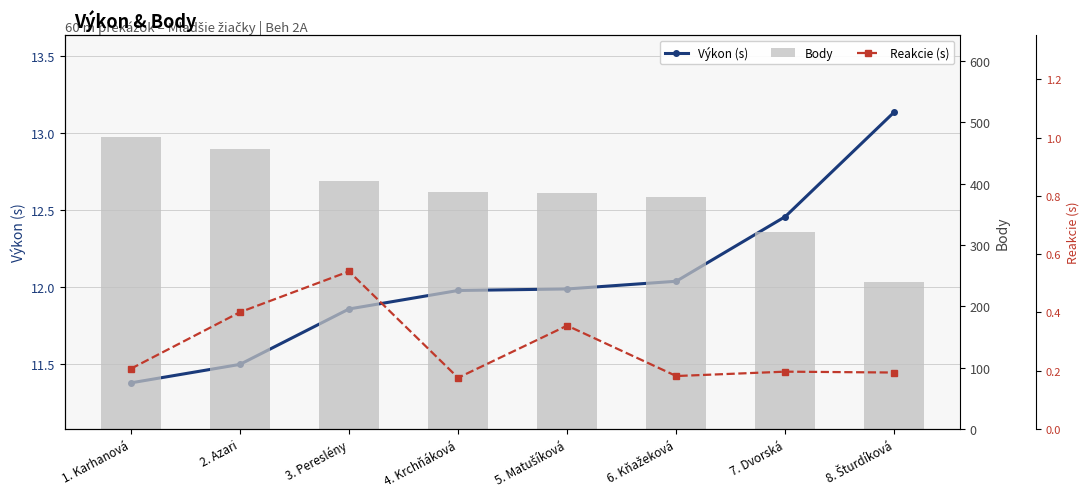

What is the maximum value for Body?

476.0